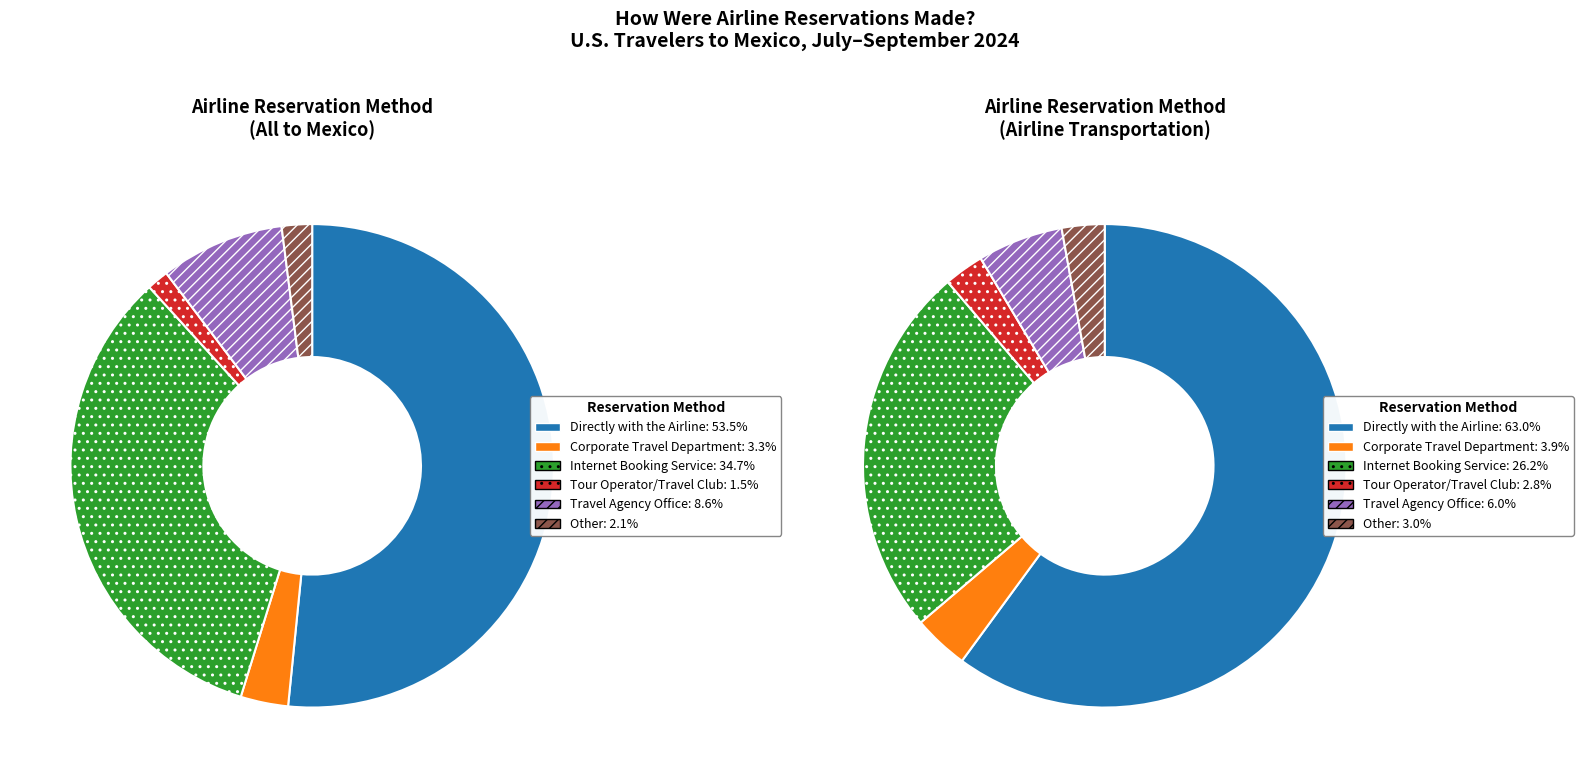

How many segments does this pie chart have?

6